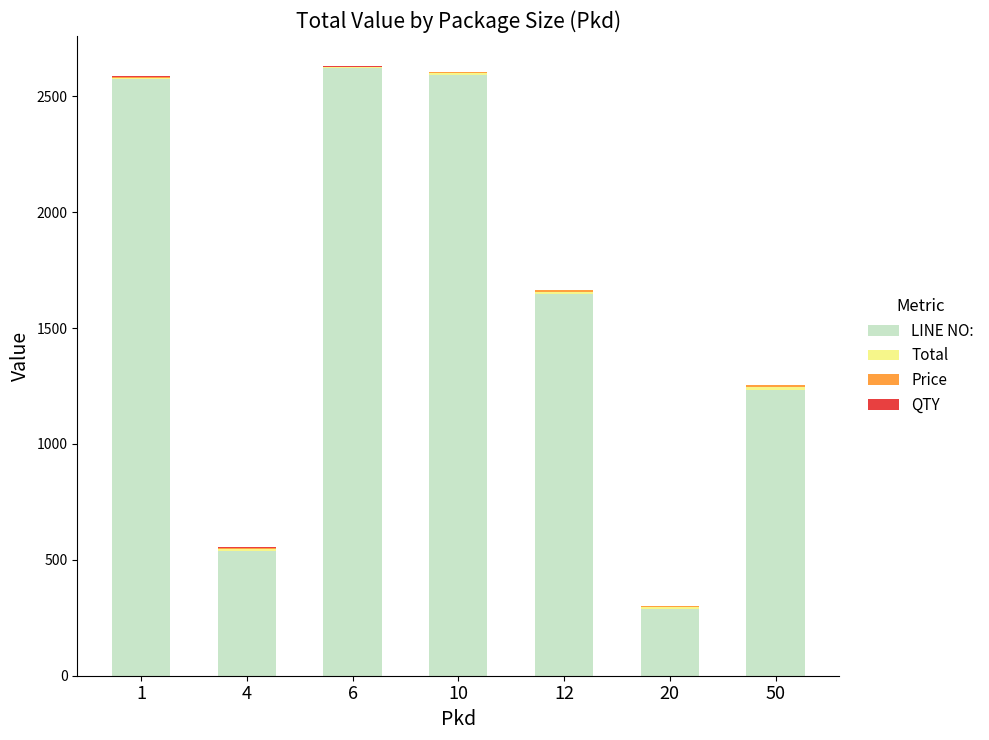

What is the maximum value for LINE NO:?

2622.0